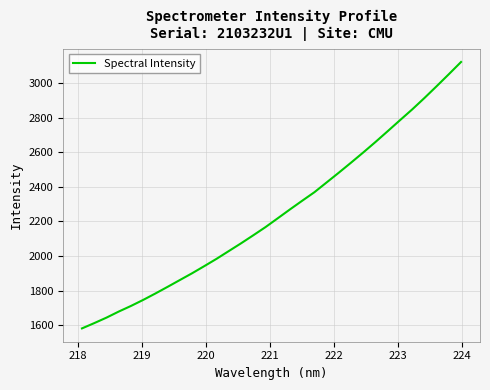

Reading left to right, what are all the values shown in this chart?

1580.9	1611.4	1643.2	1678.2	1710.7	1745.7	1782.9	1821.5	1860.8	1900.0	1941.4	1983.6	2028.4	2073.1	2119.6	2166.9	2217.9	2269.2	2319.4	2368.7	2425.4	2482.0	2539.9	2598.9	2659.6	2722.0	2785.2	2847.6	2913.5	2981.8	3051.3	3122.0